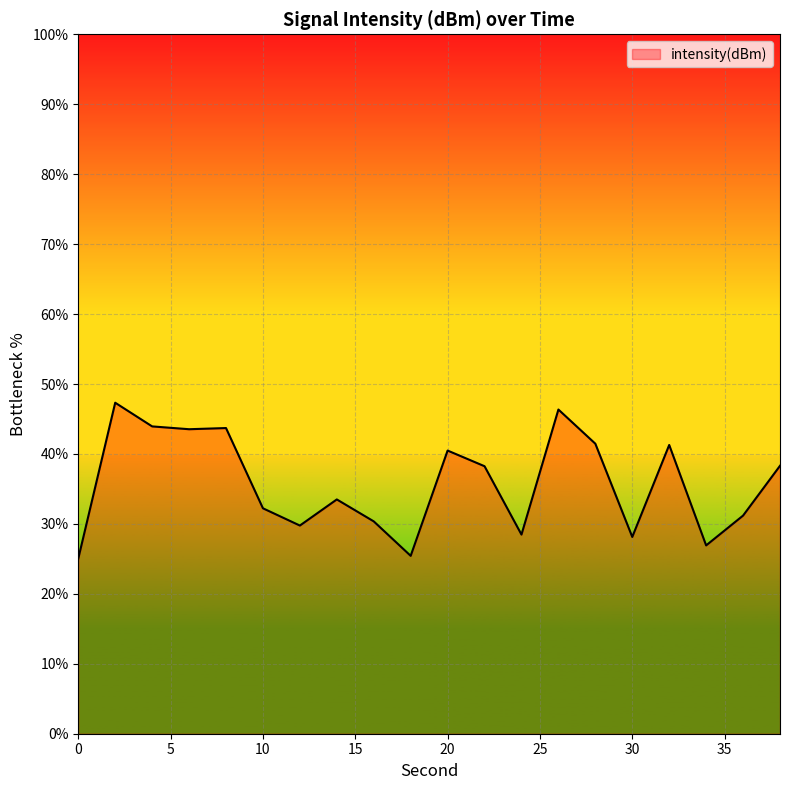

How many lines are shown in the chart?

1